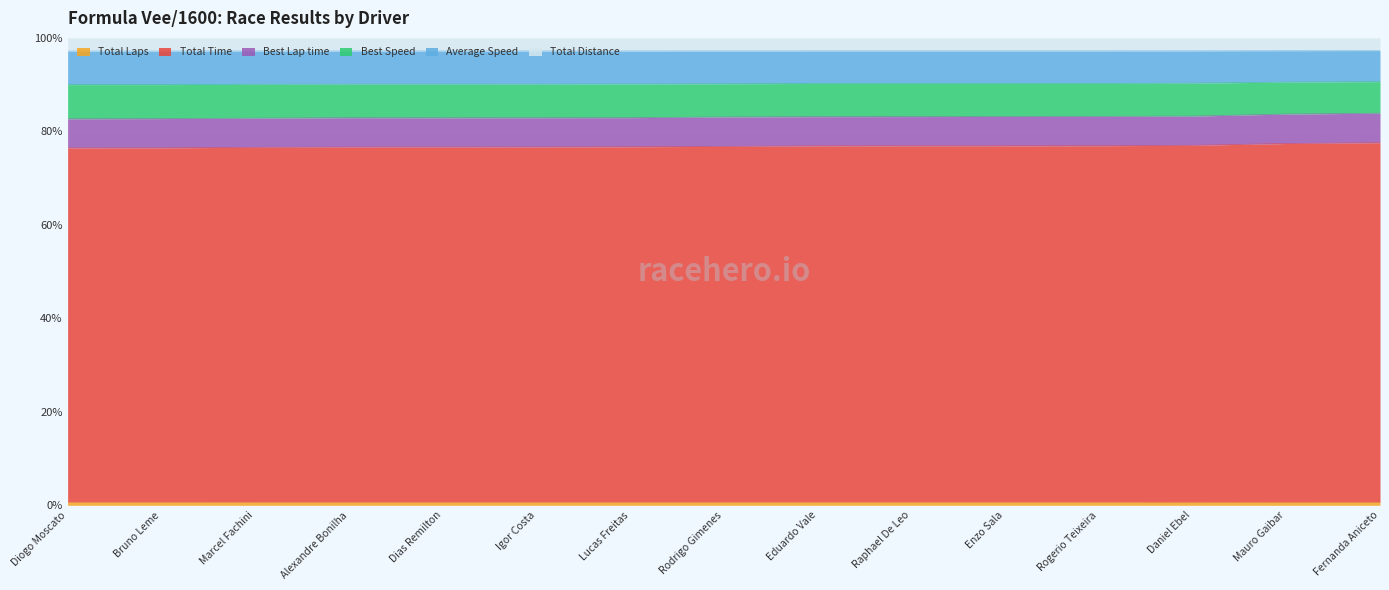

Count the number of categories in the chart.

15